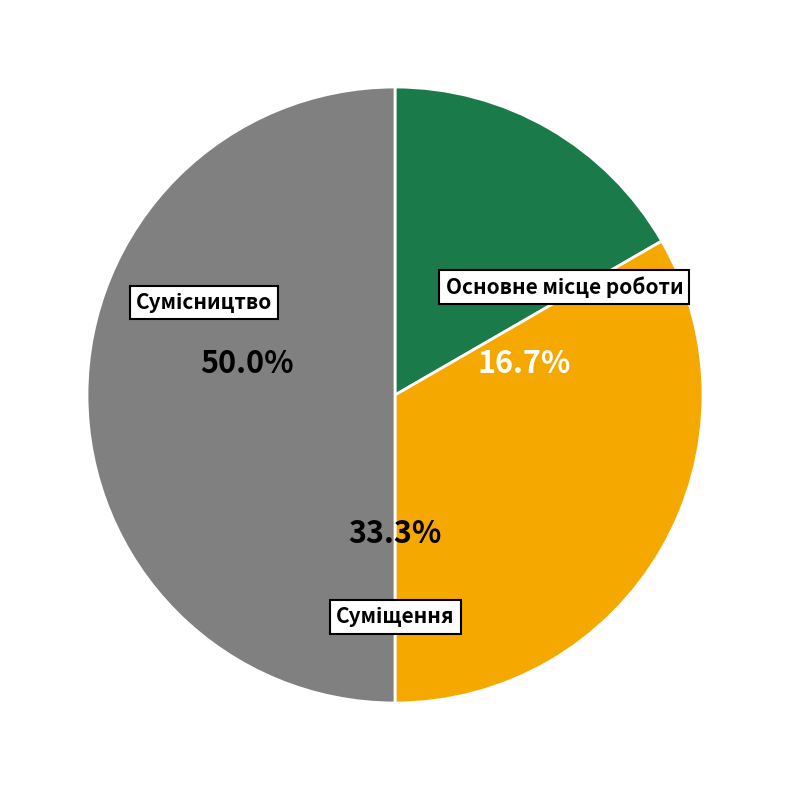

Does any single category account for the majority?

No